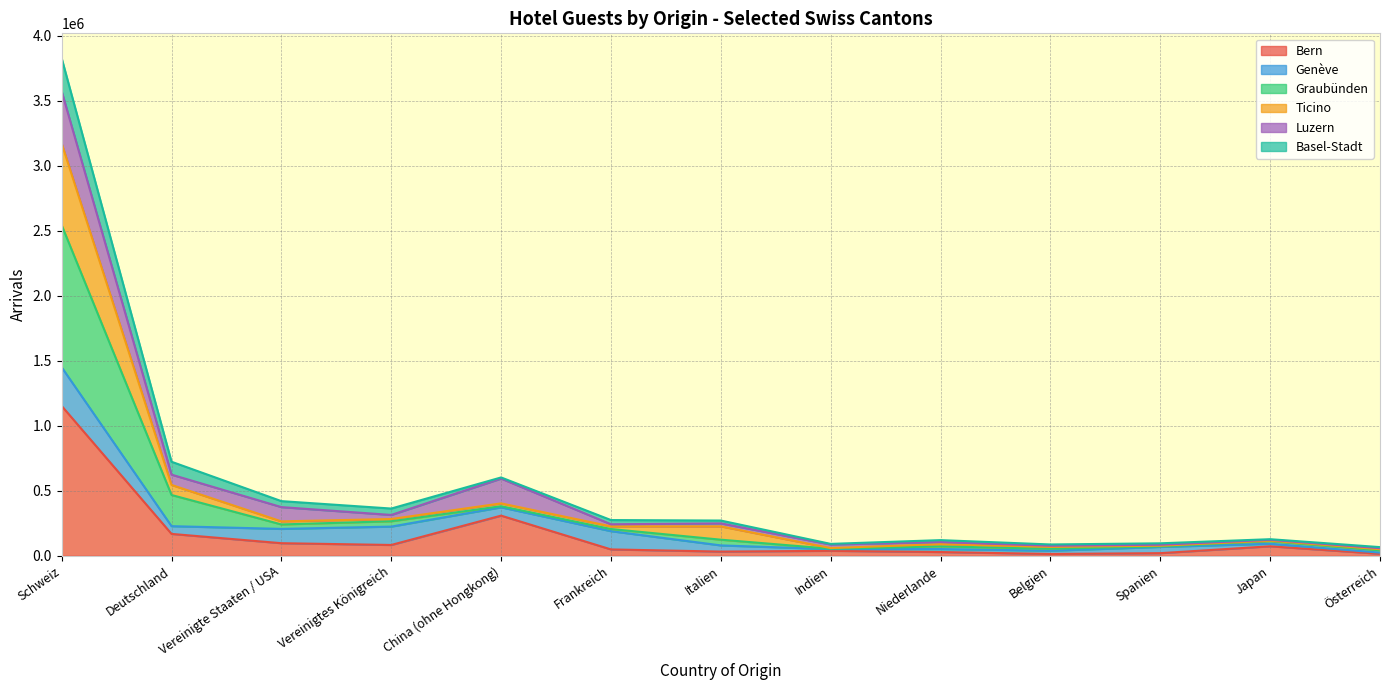

Is the value of Graubünden at Schweiz greater than the value of Bern at Österreich?

Yes